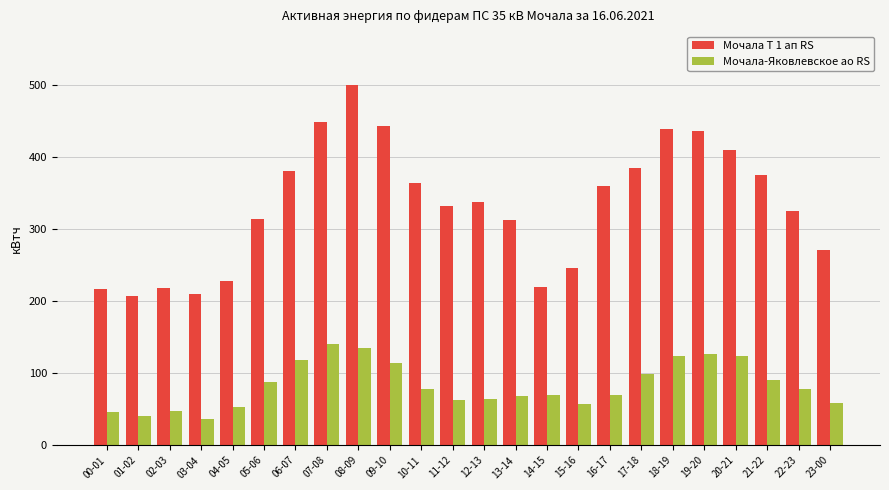

What position from the right is 11-12?

13